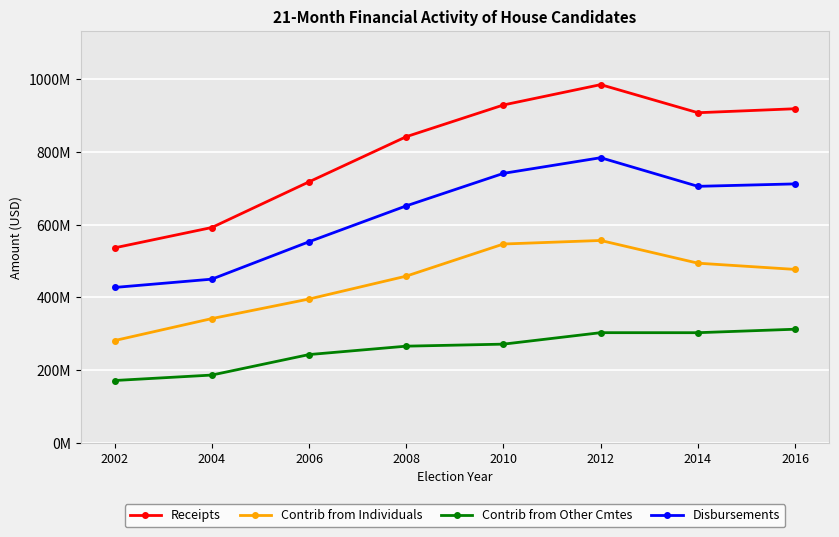

List the series in order of their overall mean, highest first.

Receipts, Disbursements, Contrib from Individuals, Contrib from Other Cmtes